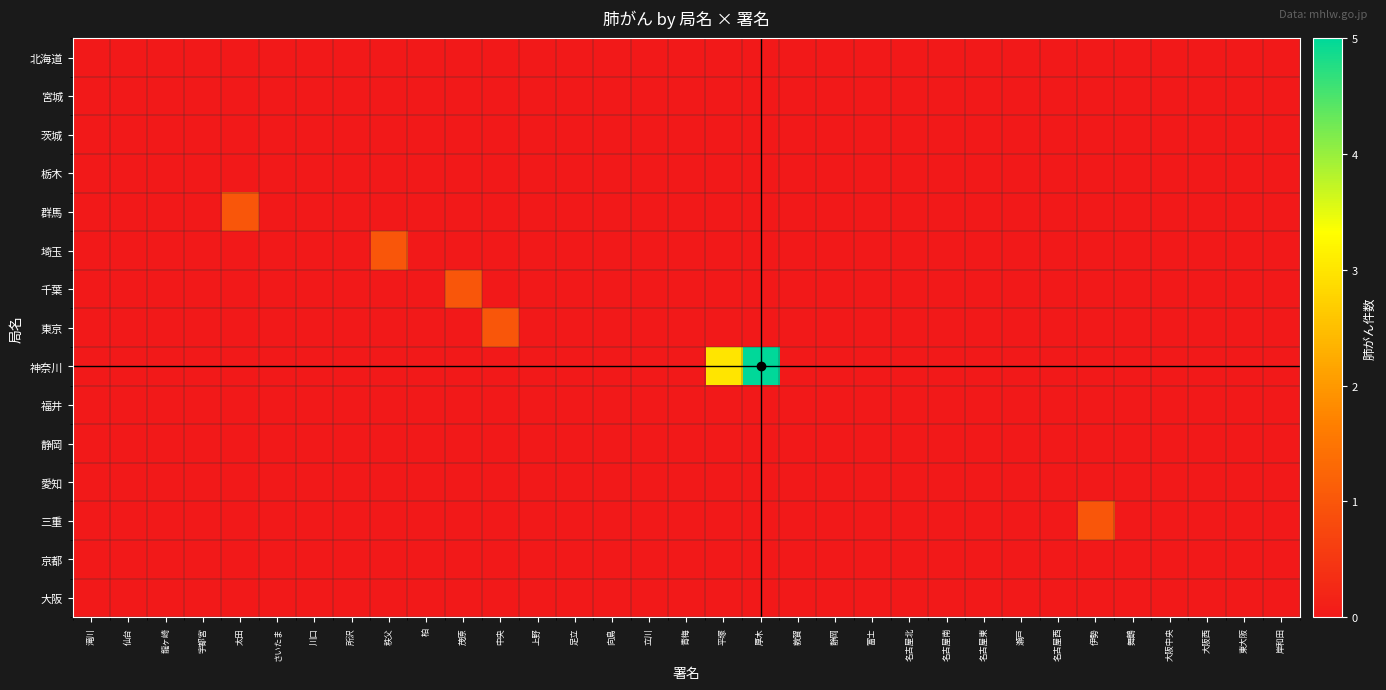

At which category is the sum across all series the highest?

厚木